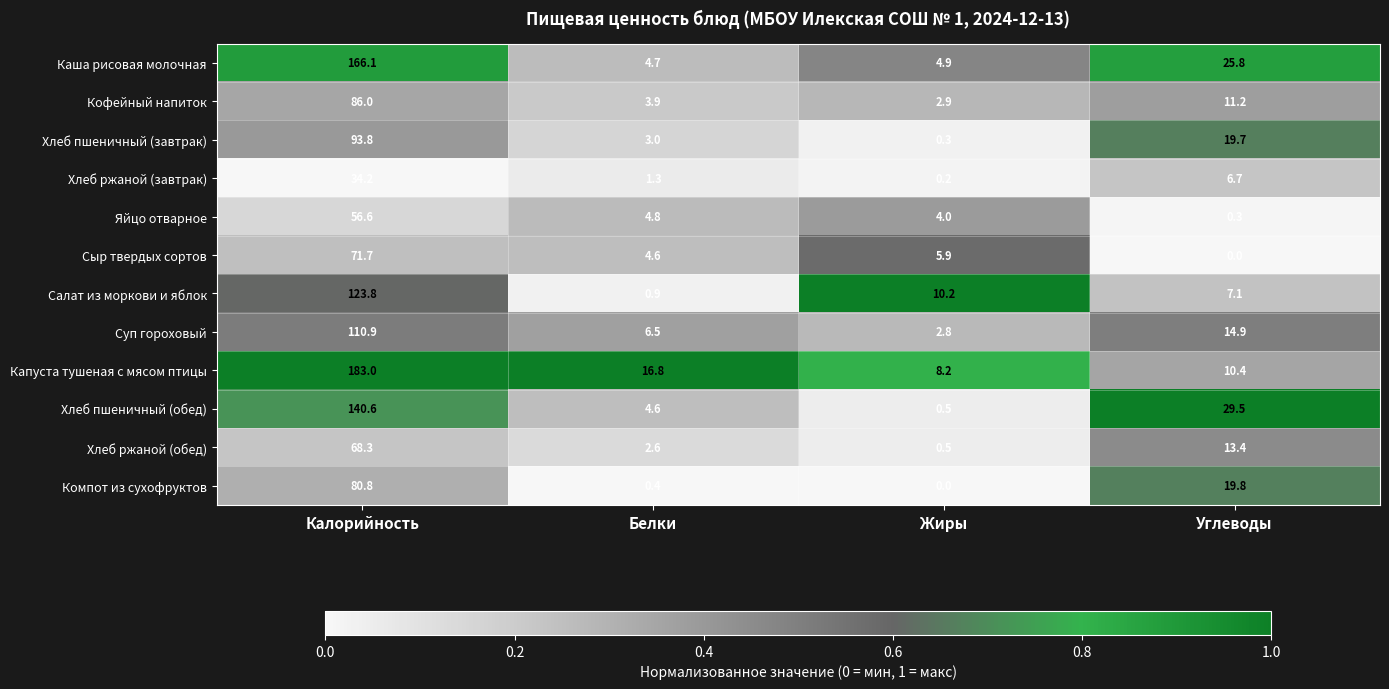

How many categories are shown in the chart?

4